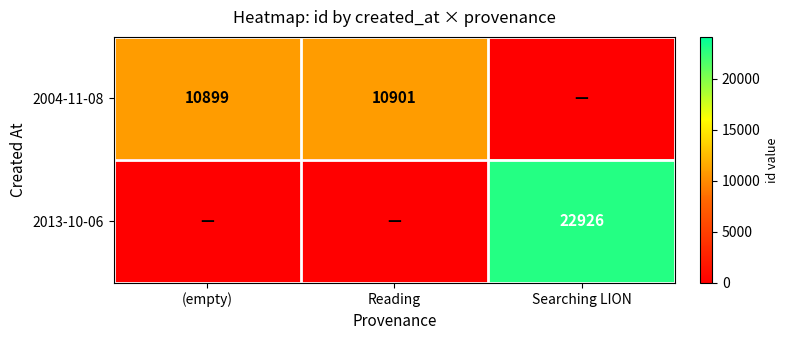

True or false: 2013-10-06 has a value of 22926 at Searching LION.

True